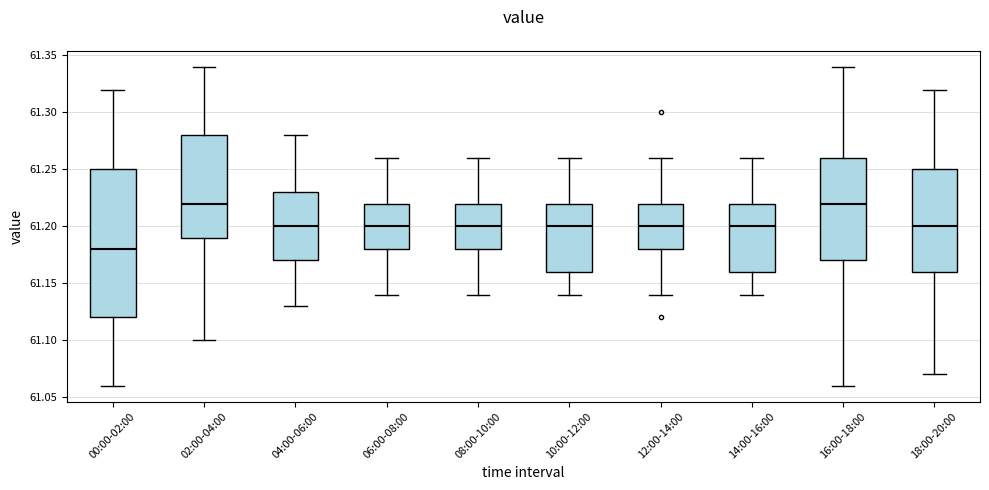

Where does the lower whisker of the box for 02:00-04:00 end on the y-axis? The values are not printed on the chart, so give them approximately, as read against the axis.

61.10